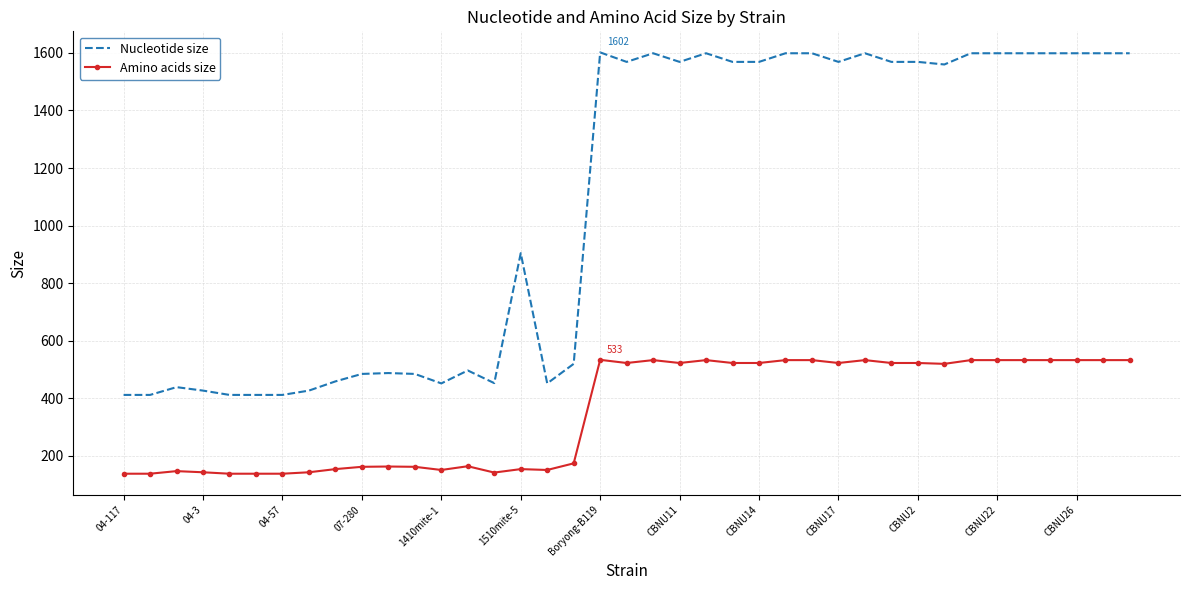

What is the lowest value of the Nucleotide size series?

411